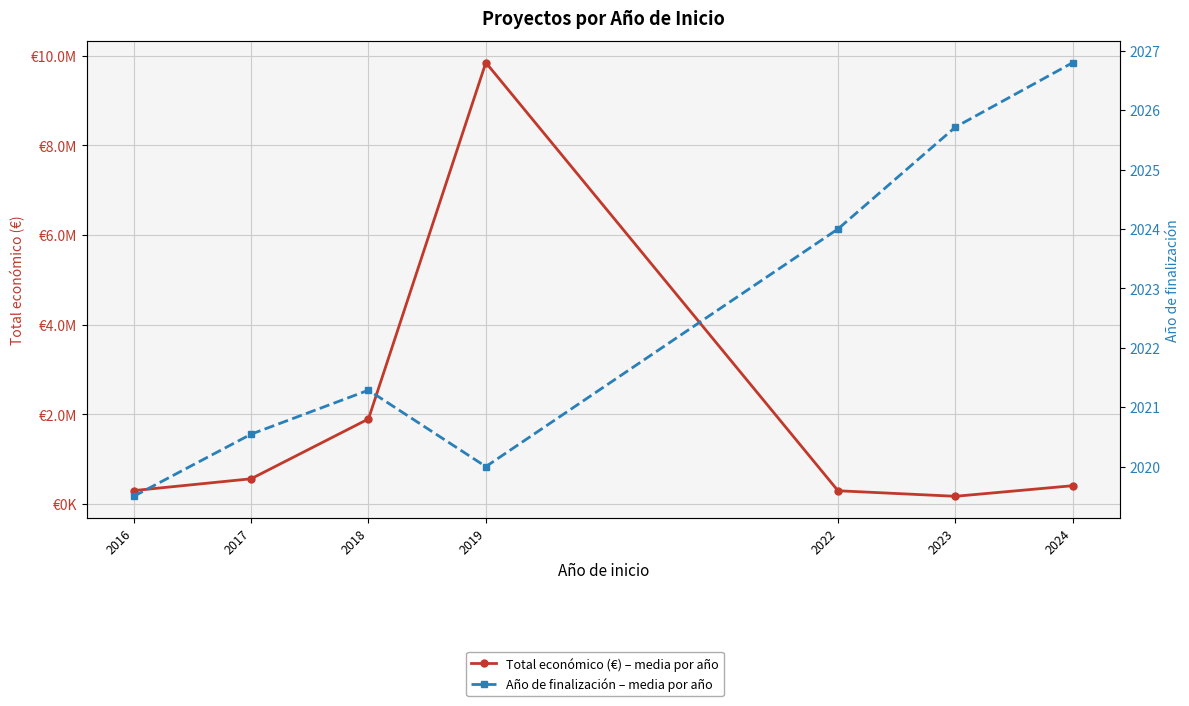

True or false: Año de finalización – media por año has a value of 525.8 at 2024.

False